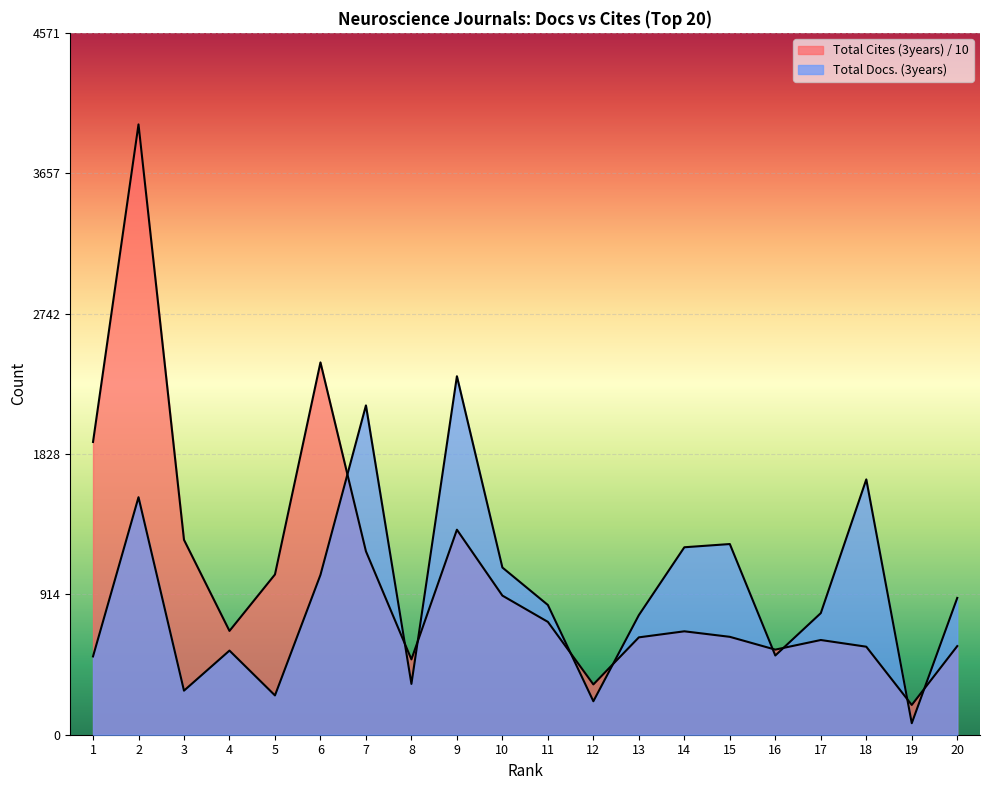

How many categories are shown in the chart?

20